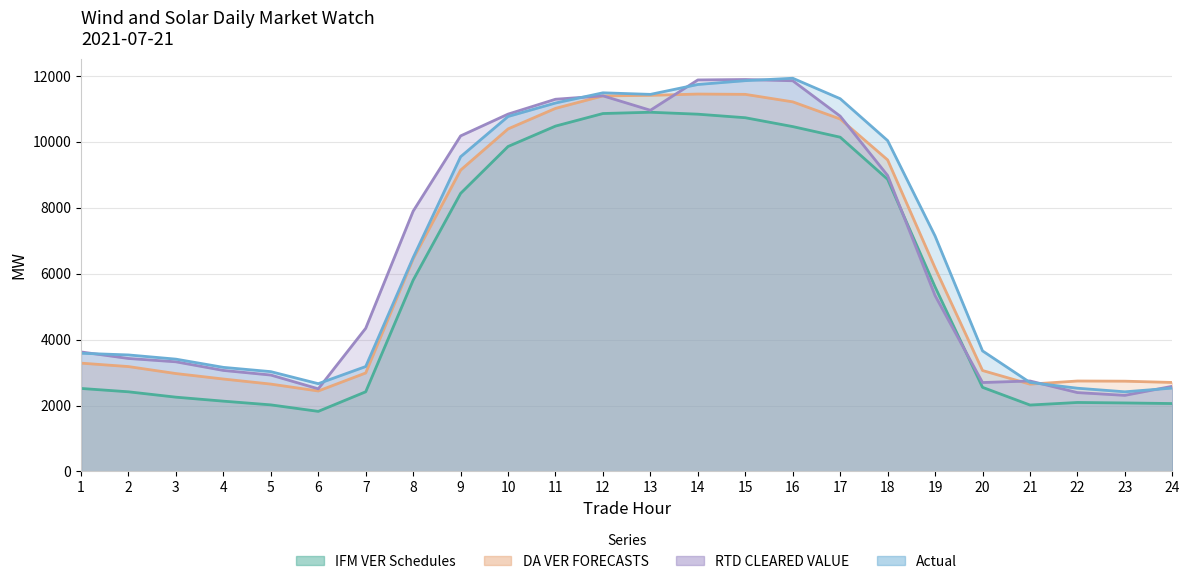

At which label does DA VER FORECASTS first exceed 6176?

8